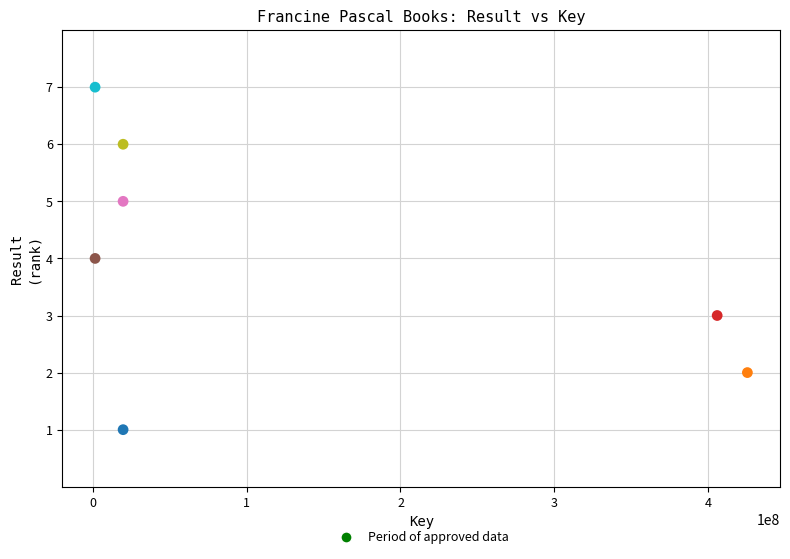

What is the range of Y values (max minus min)?

6